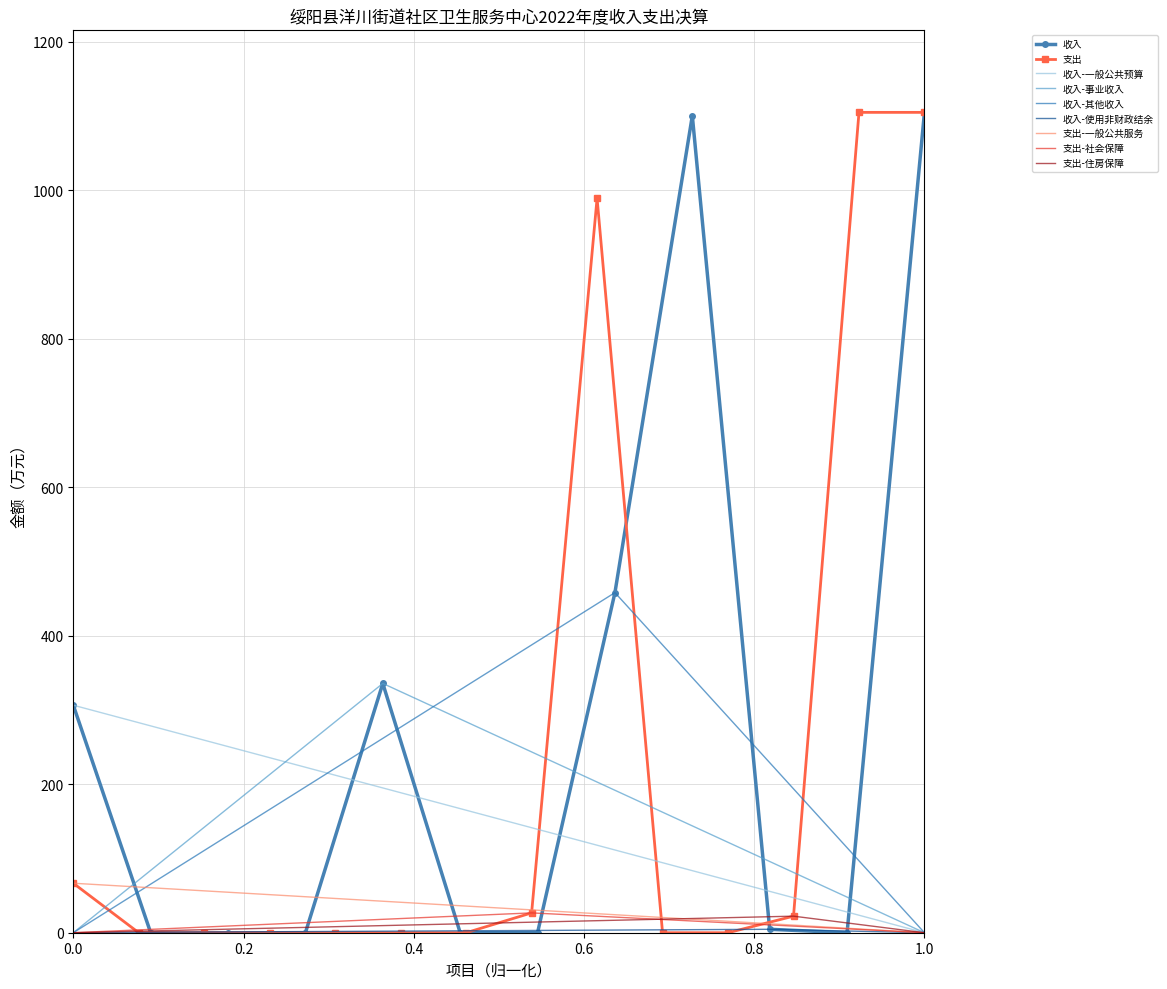

How many categories are shown in the chart?

12